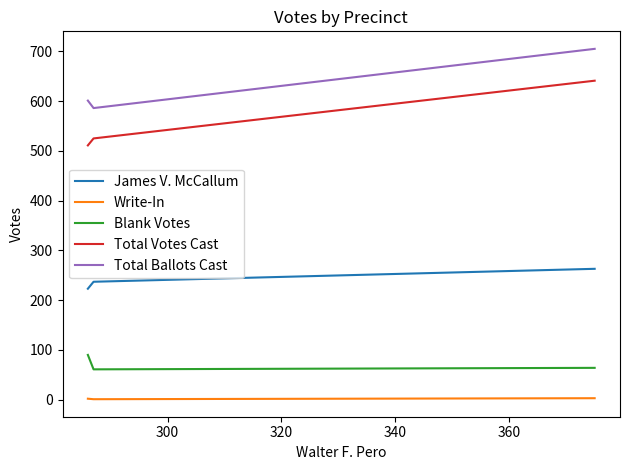

Which series has the largest total across all categories?

Total Ballots Cast